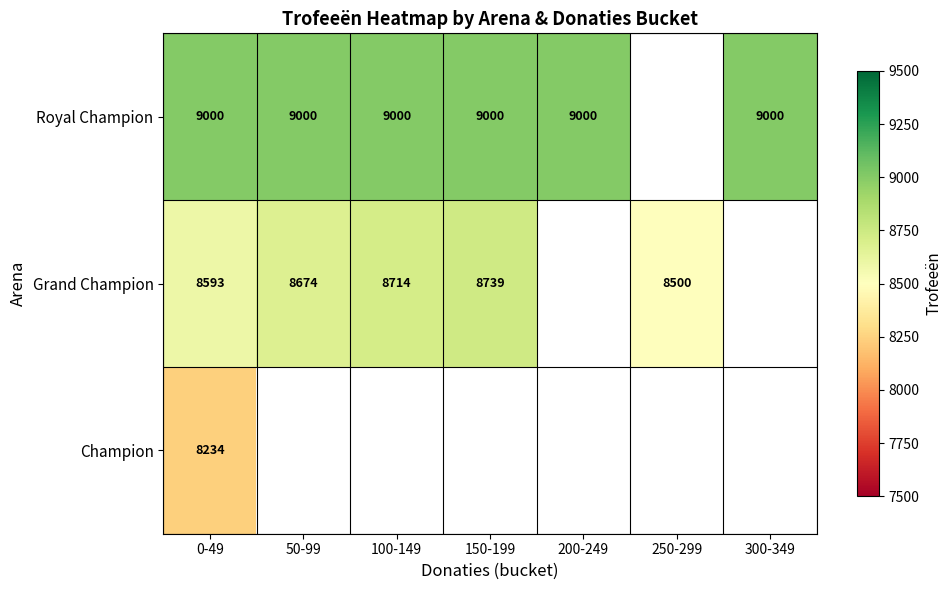

The value of Champion at 0-49 is 8234. True or false?

True